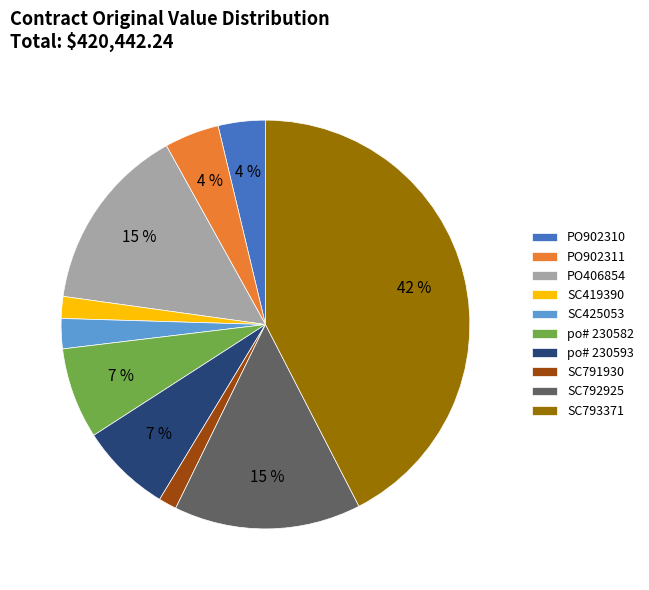

Which slice is the largest?

SC793371